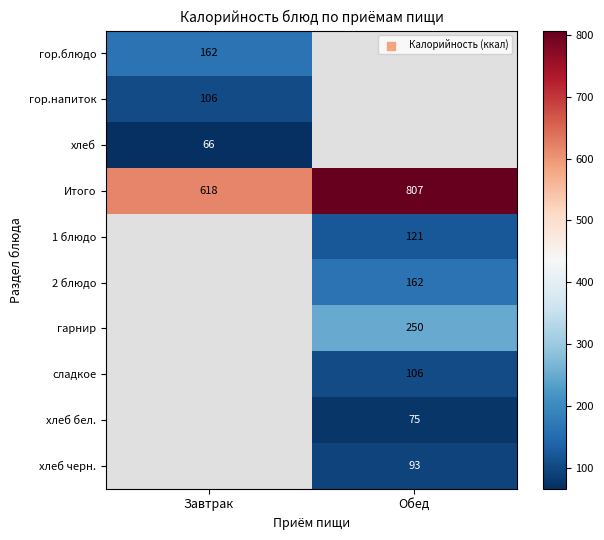

Is the value of хлеб at Завтрак greater than the value of гарнир at Обед?

No